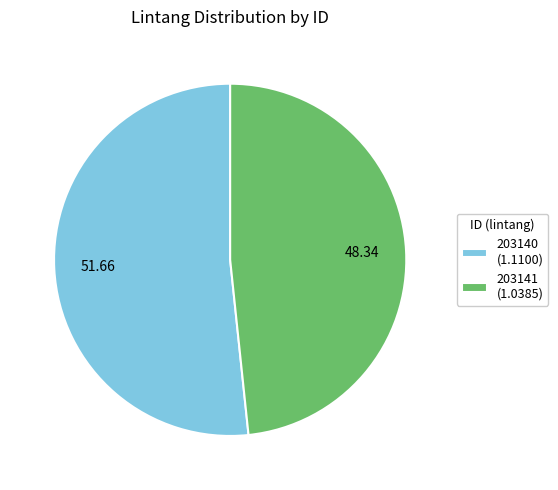

Does 203140 (1.1100) account for over 50% of the chart?

Yes